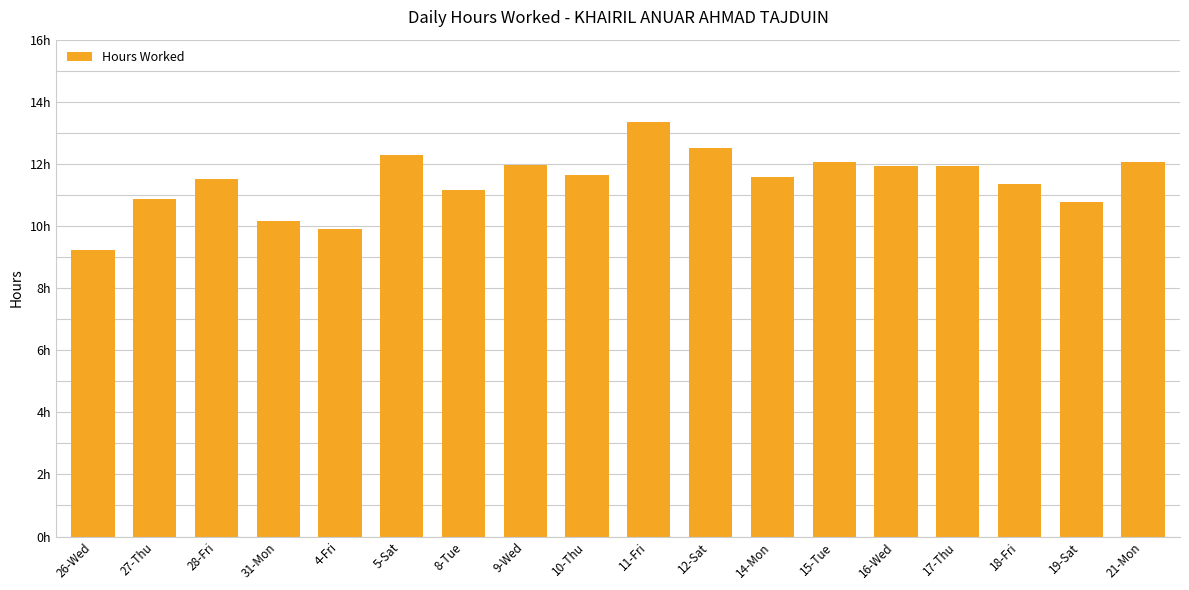

List the labels in order of value, smallest first.

26-Wed, 4-Fri, 31-Mon, 19-Sat, 27-Thu, 8-Tue, 18-Fri, 28-Fri, 14-Mon, 10-Thu, 16-Wed, 17-Thu, 9-Wed, 21-Mon, 15-Tue, 5-Sat, 12-Sat, 11-Fri